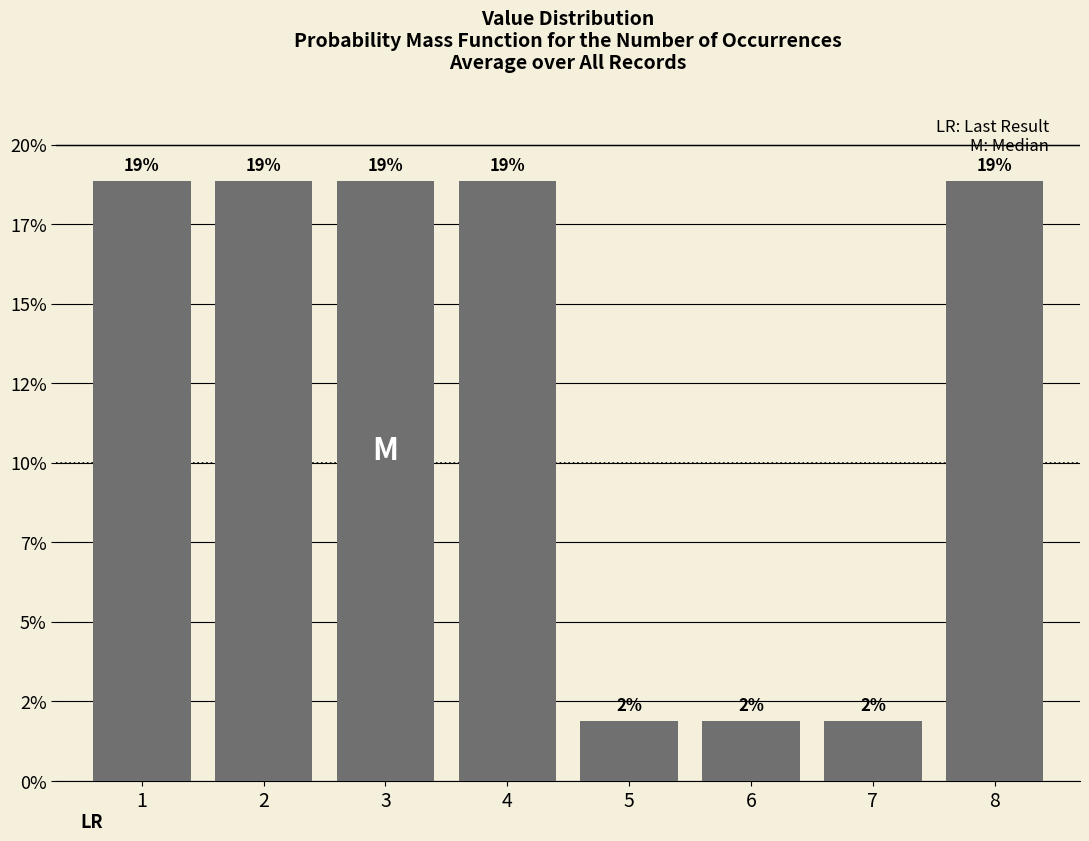

Are the bars horizontal?

No